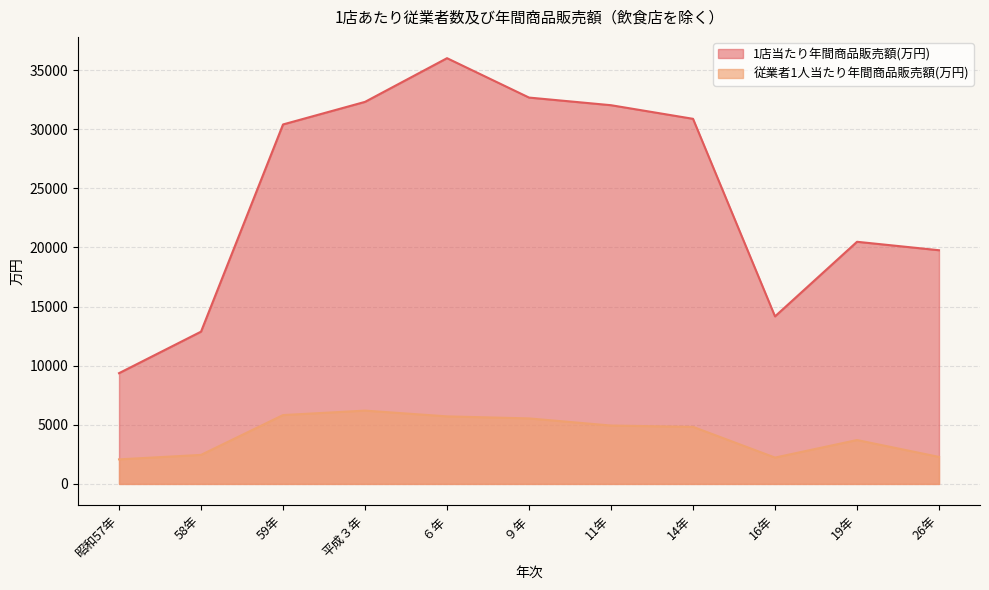

What is the label of the 9th point from the left?

16年